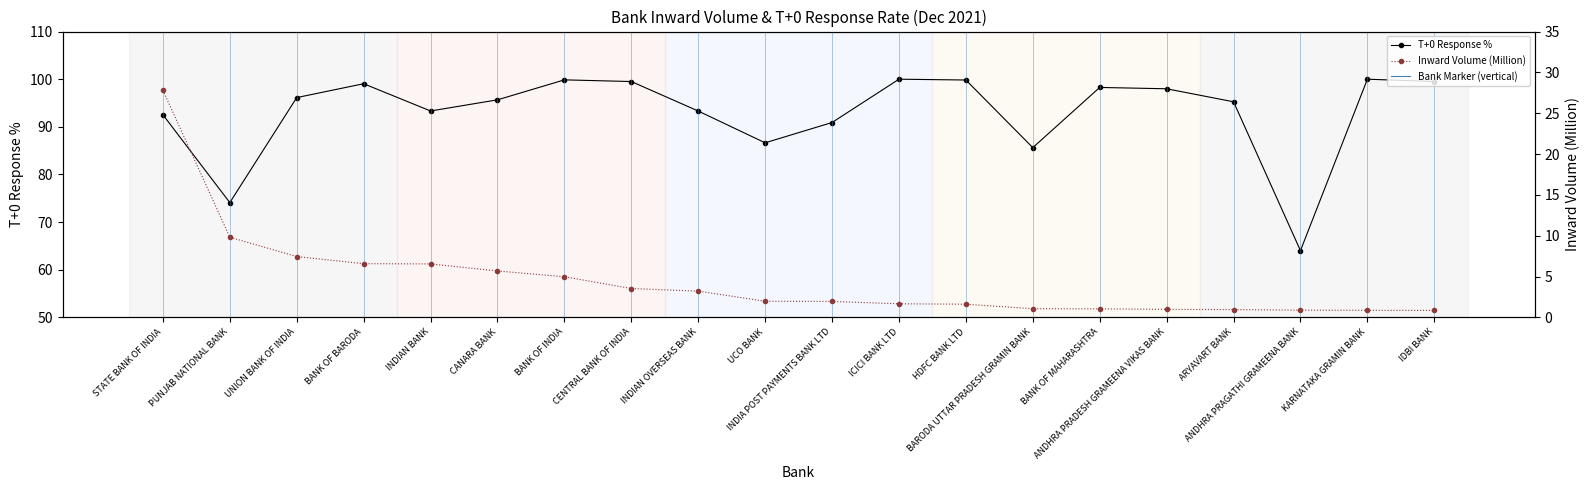

What is the difference between the Inward Volume (Million) values at CENTRAL BANK OF INDIA and BARODA UTTAR PRADESH GRAMIN BANK?

2.5